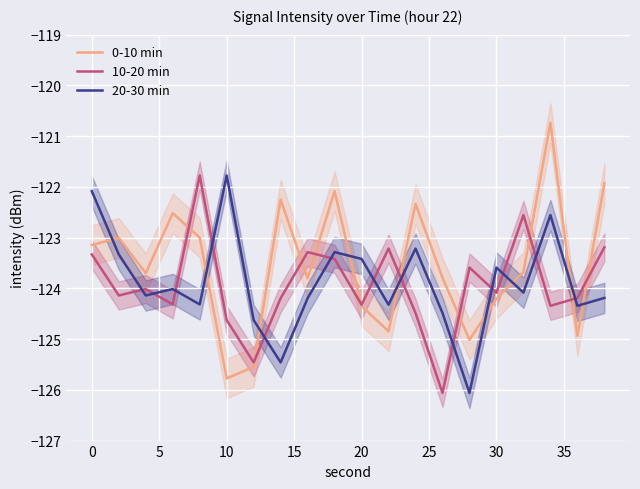

Which category has the highest value in the 20-30 min series?

10